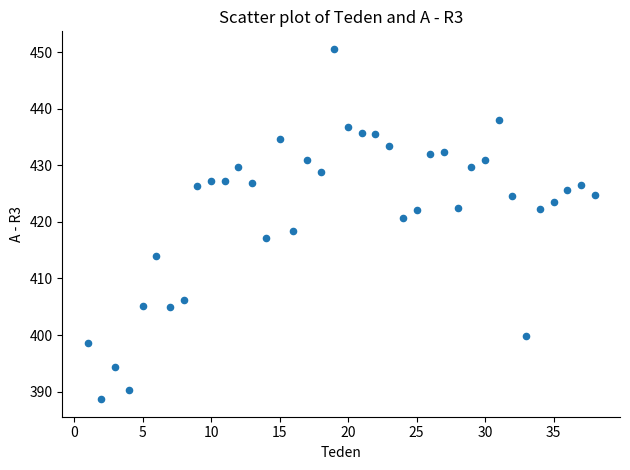

What is the range of X values (max minus min)?

37.0